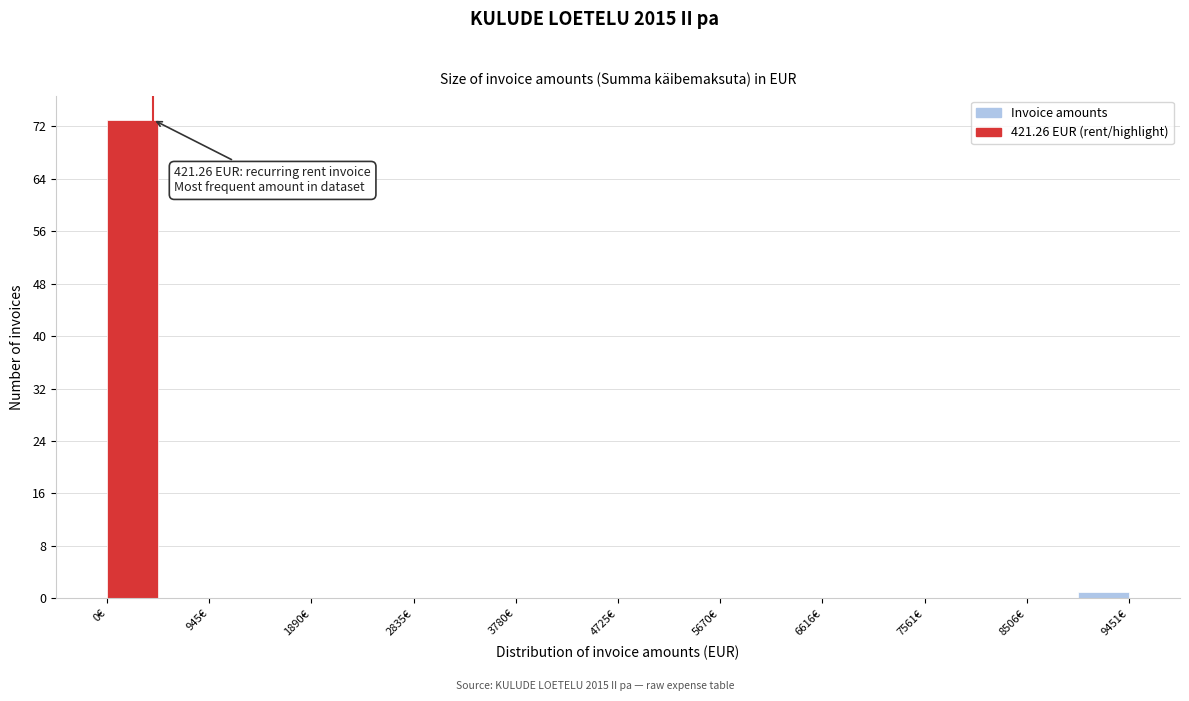

Which range on the x-axis has the tallest bar?

0 to 500